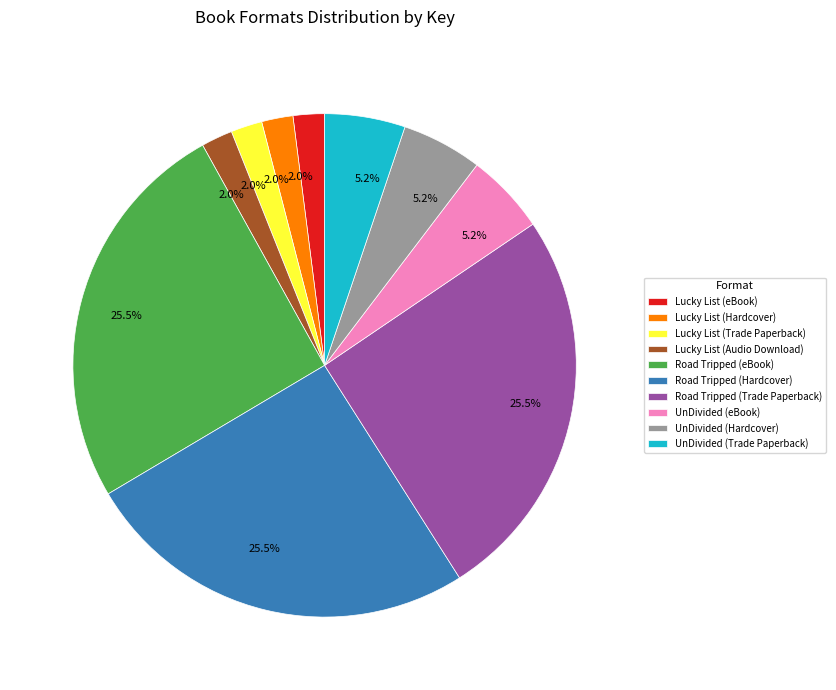

What percentage is NOT represented by Lucky List (eBook)?

98.0%